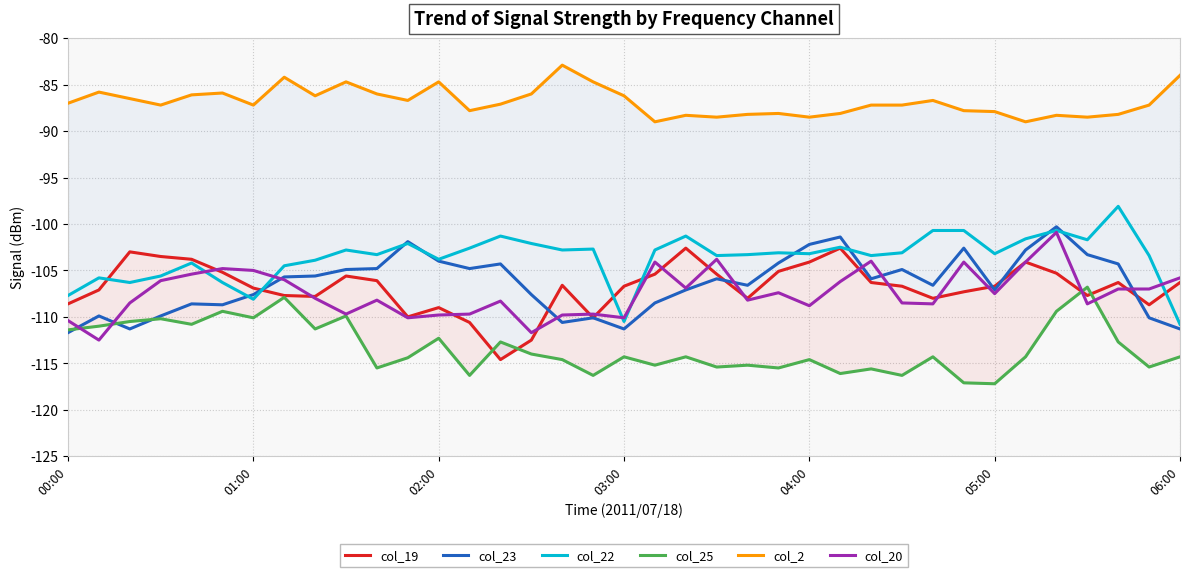

At how many categories does at least one series exceed -101?

37